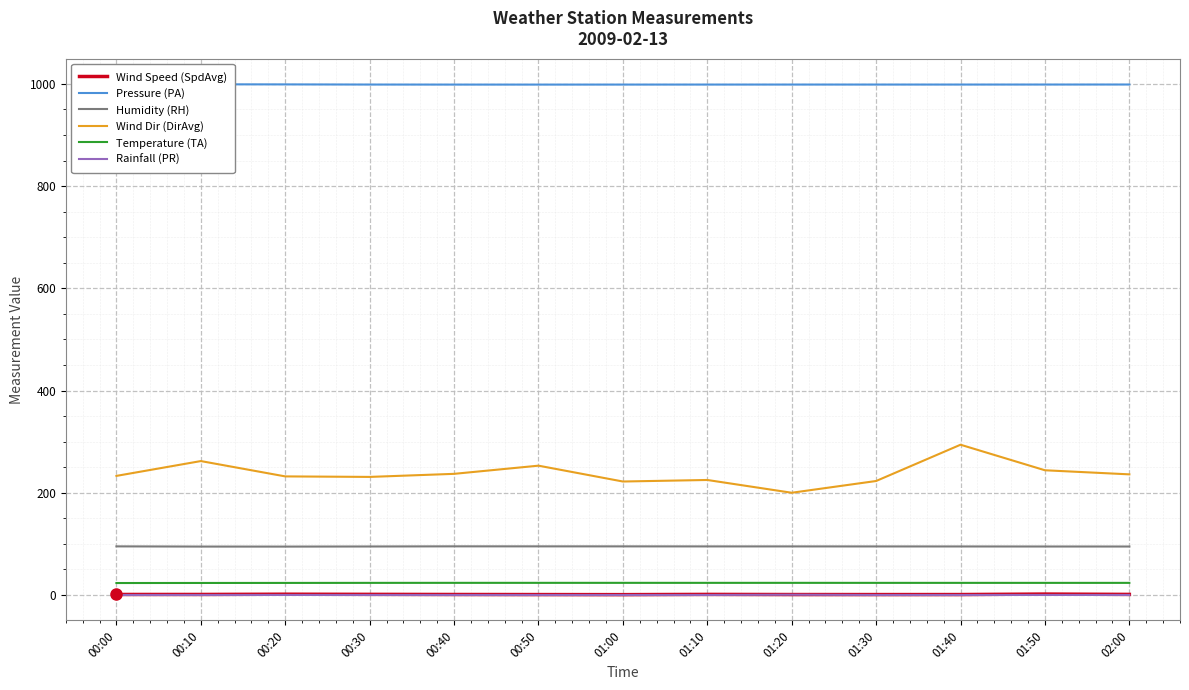

What is the total value across all series at 01:10?

1343.6